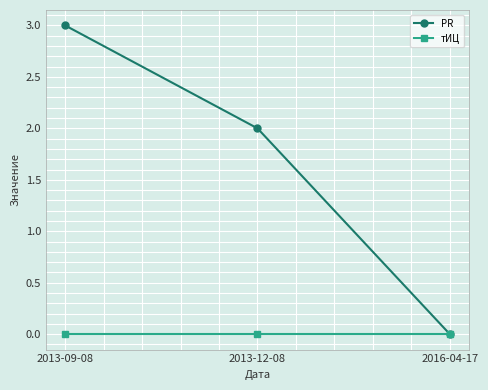

Reading left to right, extract all data points from this chart.

PR: 2013-09-08=3	2013-12-08=2	2016-04-17=0
тИЦ: 2013-09-08=0	2013-12-08=0	2016-04-17=0